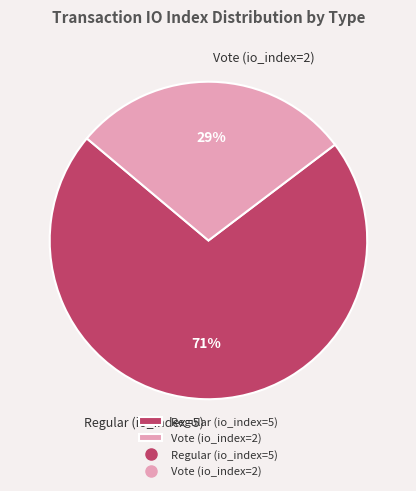

To the nearest percent, what is the combined percentage of Vote (io_index=2) and Regular (io_index=5)?

100%